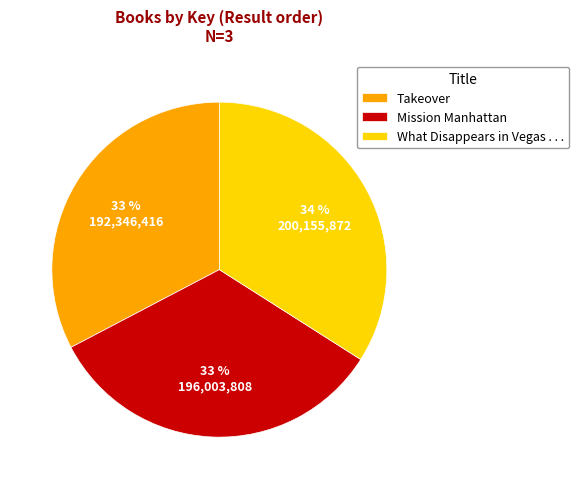

Which slice is the largest?

What Disappears in Vegas . . .